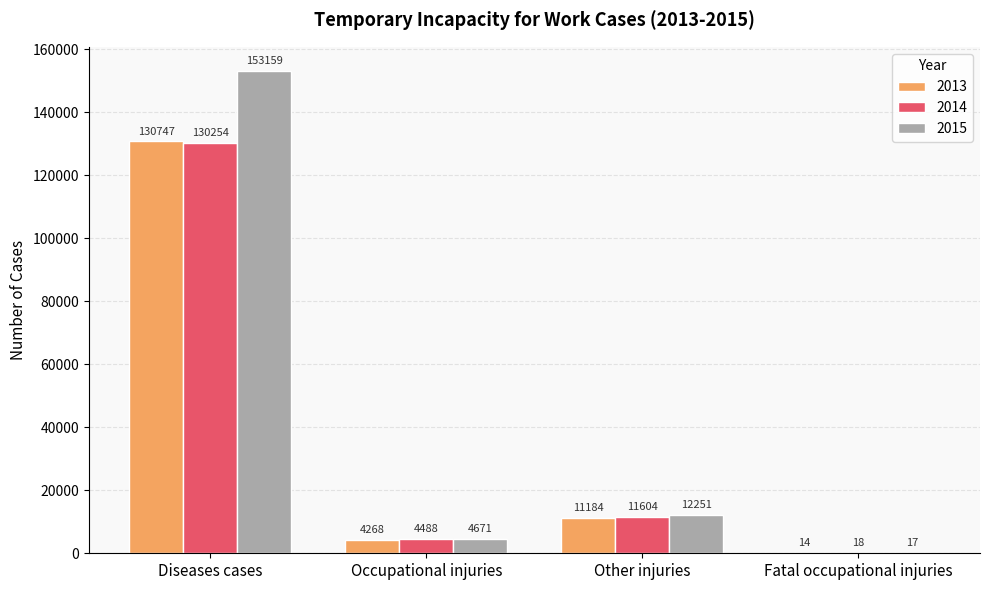

Which label corresponds to the largest value in the chart?

Diseases cases